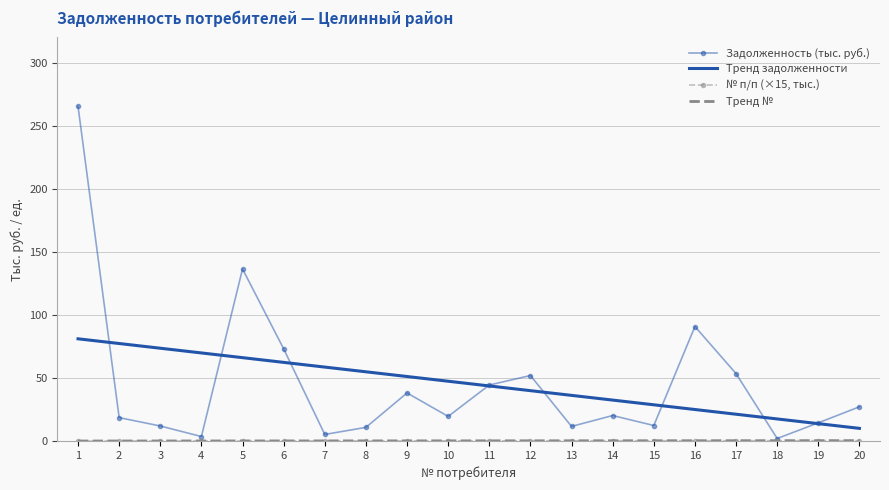

What value does the Debt (руб.) series have at 14?

20.2